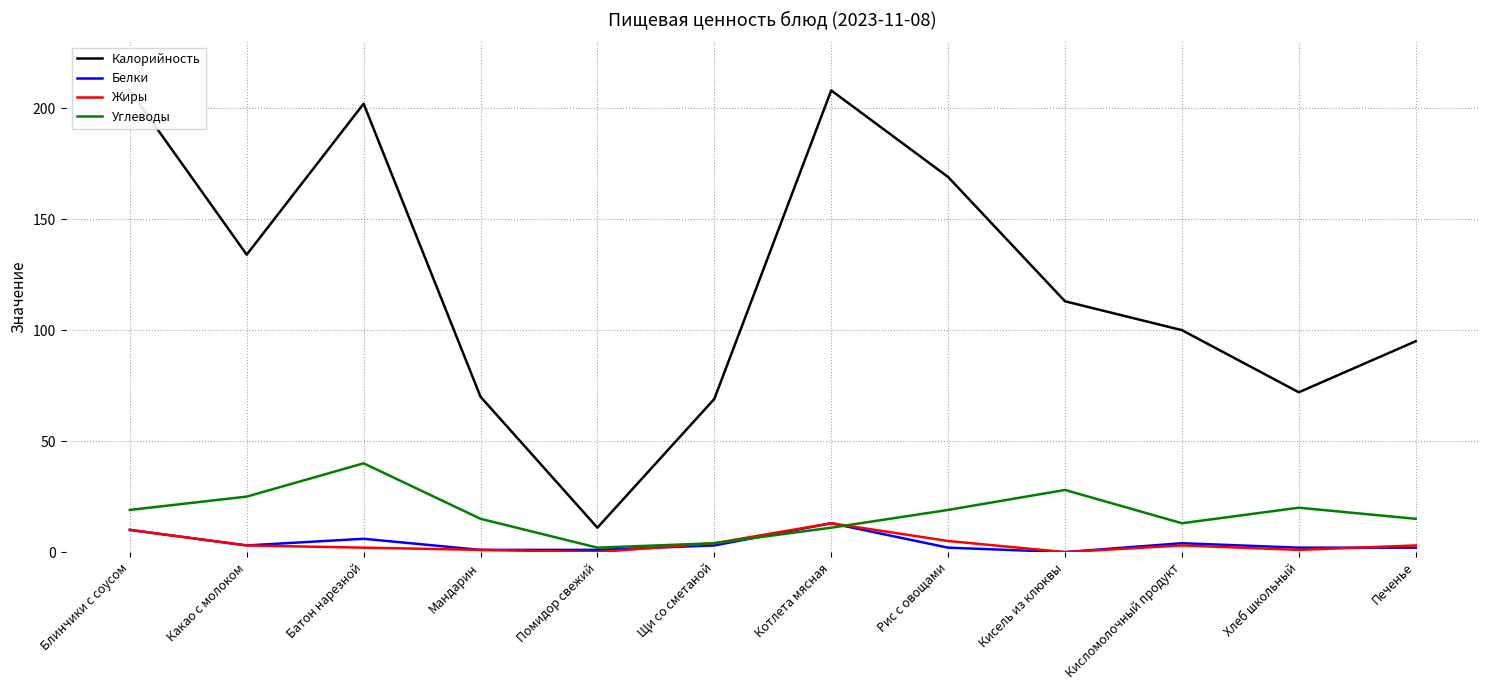

Which series has the largest range (max minus min)?

Калорийность